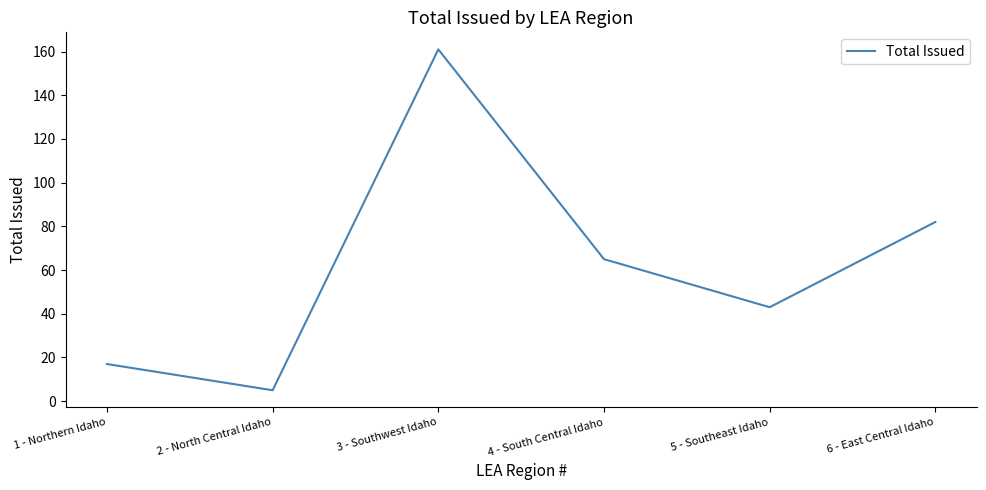

How many interior local peaks (higher than both neighbors) does the data have?

1